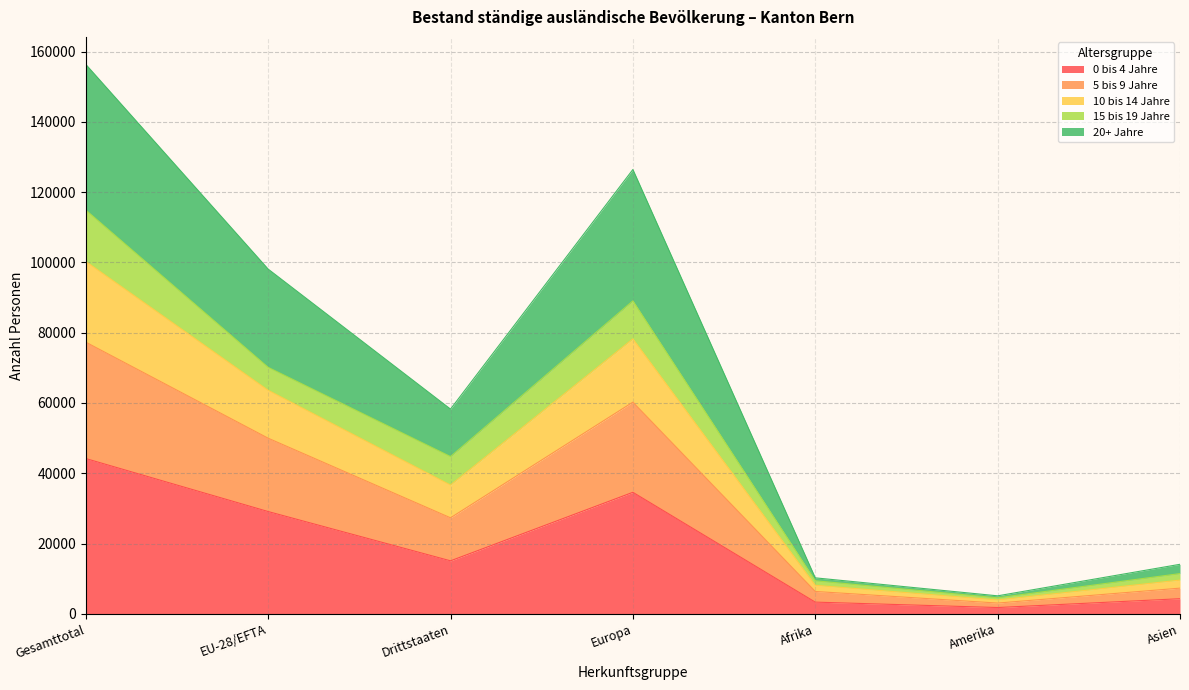

The 0 bis 4 Jahre series shows 26591 at Drittstaaten. True or false?

False